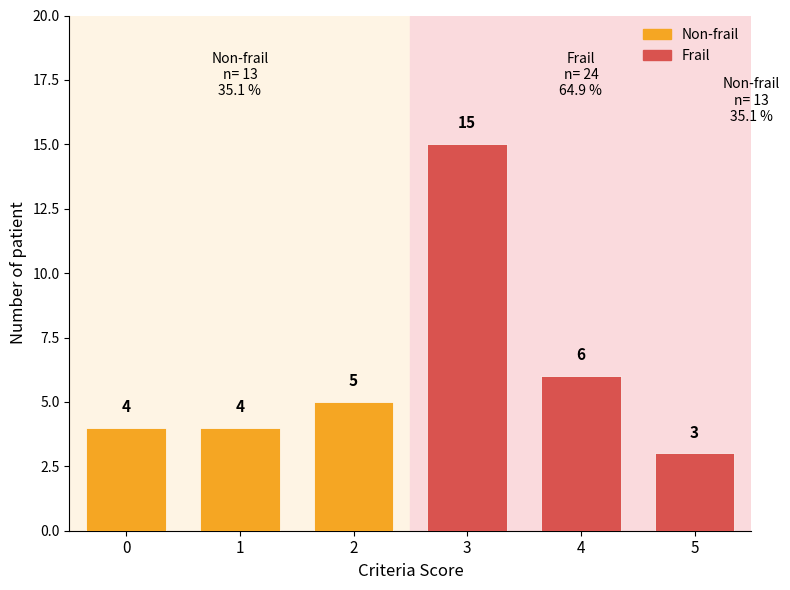

How many series are shown in this chart?

2